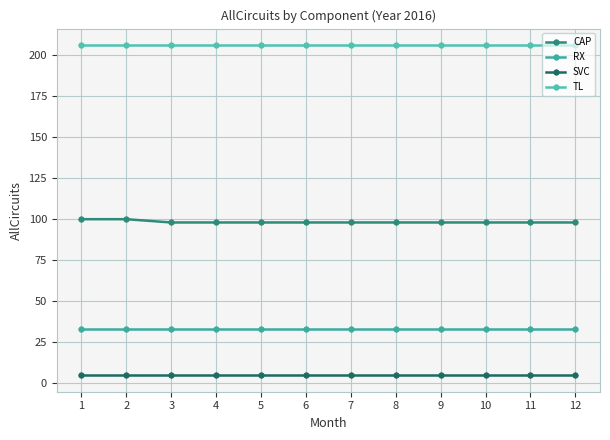

Count the number of data series in this chart.

4